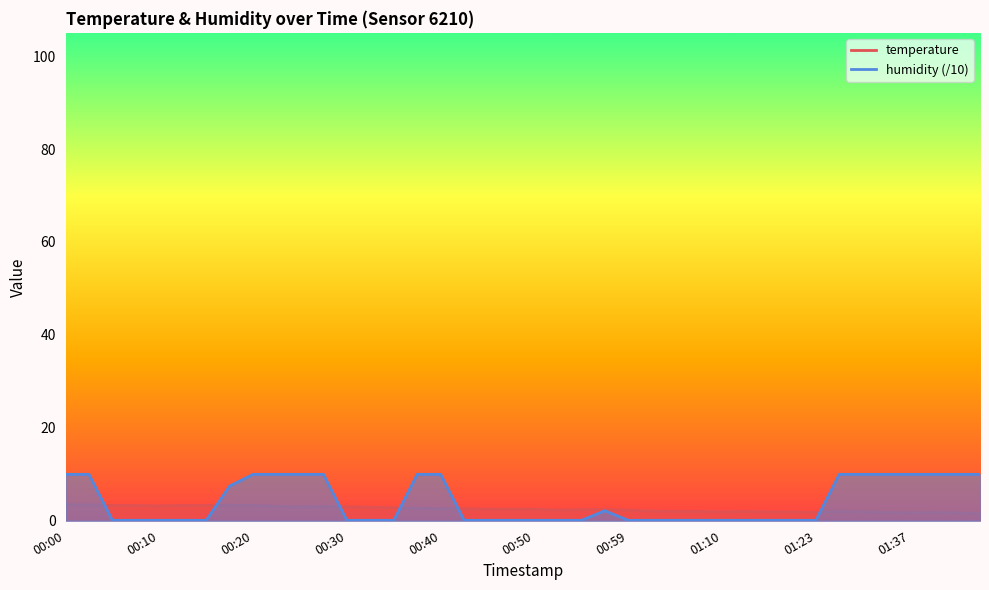

Which series has the widest spread of values?

humidity (/10)